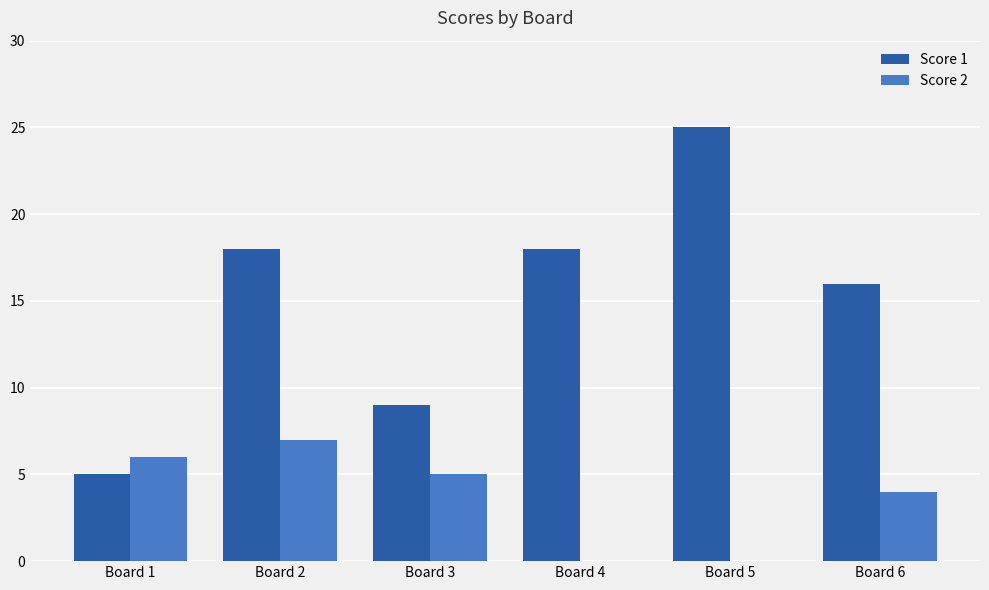

What are all the series names shown in the legend?

Score 1, Score 2